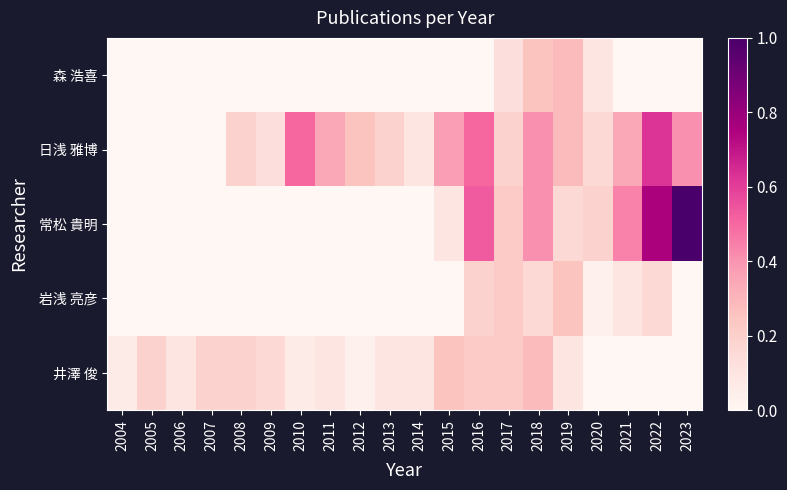

Reading left to right, transcribe all the data shown in this chart.

井澤 俊: 2004=0.1	2005=0.2	2006=0.1	2007=0.2	2008=0.2	2009=0.2	2010=0.1	2011=0.1	2012=0.0	2013=0.1	2014=0.1	2015=0.2	2016=0.2	2017=0.2	2018=0.3	2019=0.1	2020=0.0	2021=0.0	2022=0.0	2023=0.0
岩浅 亮彦: 2004=0.0	2005=0.0	2006=0.0	2007=0.0	2008=0.0	2009=0.0	2010=0.0	2011=0.0	2012=0.0	2013=0.0	2014=0.0	2015=0.0	2016=0.2	2017=0.2	2018=0.2	2019=0.2	2020=0.0	2021=0.1	2022=0.2	2023=0.0
常松 貴明: 2004=0.0	2005=0.0	2006=0.0	2007=0.0	2008=0.0	2009=0.0	2010=0.0	2011=0.0	2012=0.0	2013=0.0	2014=0.0	2015=0.1	2016=0.5	2017=0.2	2018=0.4	2019=0.2	2020=0.2	2021=0.4	2022=0.8	2023=1.0
日浅 雅博: 2004=0.0	2005=0.0	2006=0.0	2007=0.0	2008=0.2	2009=0.1	2010=0.5	2011=0.3	2012=0.2	2013=0.2	2014=0.1	2015=0.4	2016=0.5	2017=0.2	2018=0.4	2019=0.3	2020=0.2	2021=0.3	2022=0.6	2023=0.4
森 浩喜: 2004=0.0	2005=0.0	2006=0.0	2007=0.0	2008=0.0	2009=0.0	2010=0.0	2011=0.0	2012=0.0	2013=0.0	2014=0.0	2015=0.0	2016=0.0	2017=0.1	2018=0.2	2019=0.3	2020=0.1	2021=0.0	2022=0.0	2023=0.0